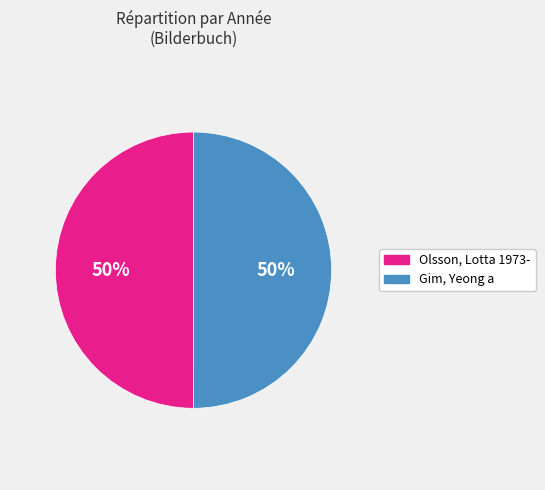

Combined, do Olsson, Lotta 1973- and Gim, Yeong a account for over 50%?

Yes